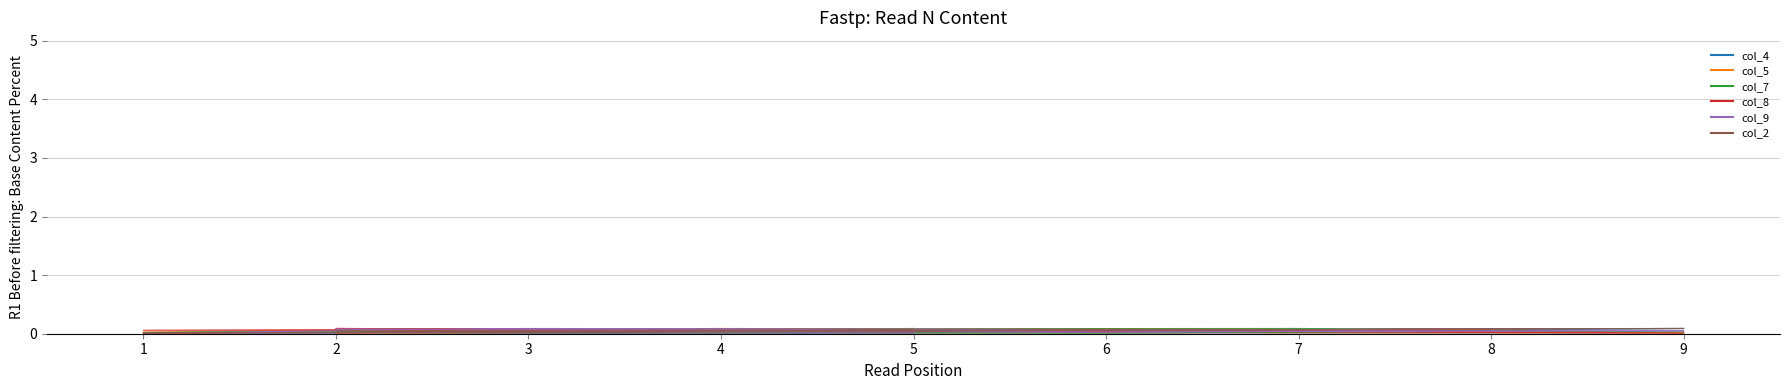

Where do col_5 and col_4 first cross each other?

2 and 7